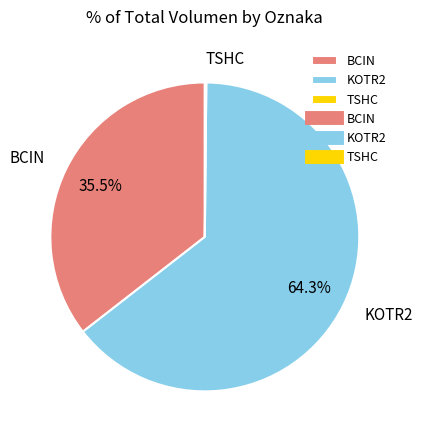

Which slice represents more than half of the pie?

KOTR2